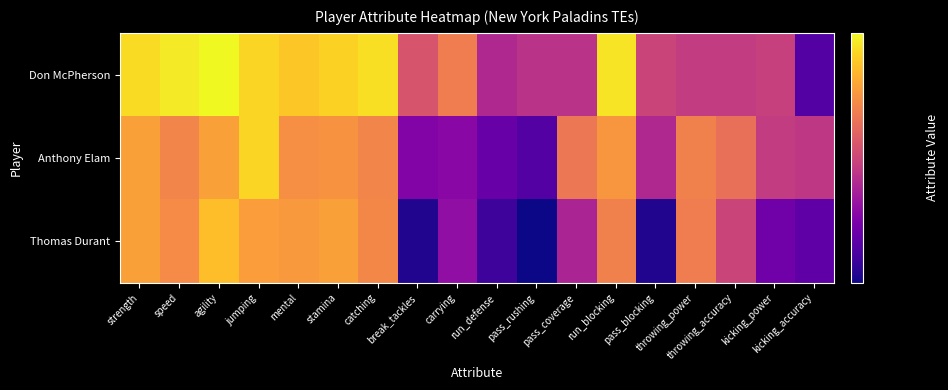

What is the spread (max minus min) of values at throwing_power?

18